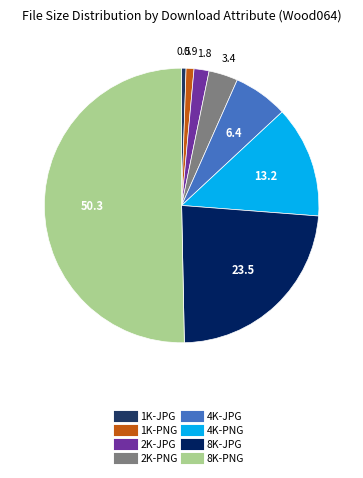

How many slices are in this pie chart?

8